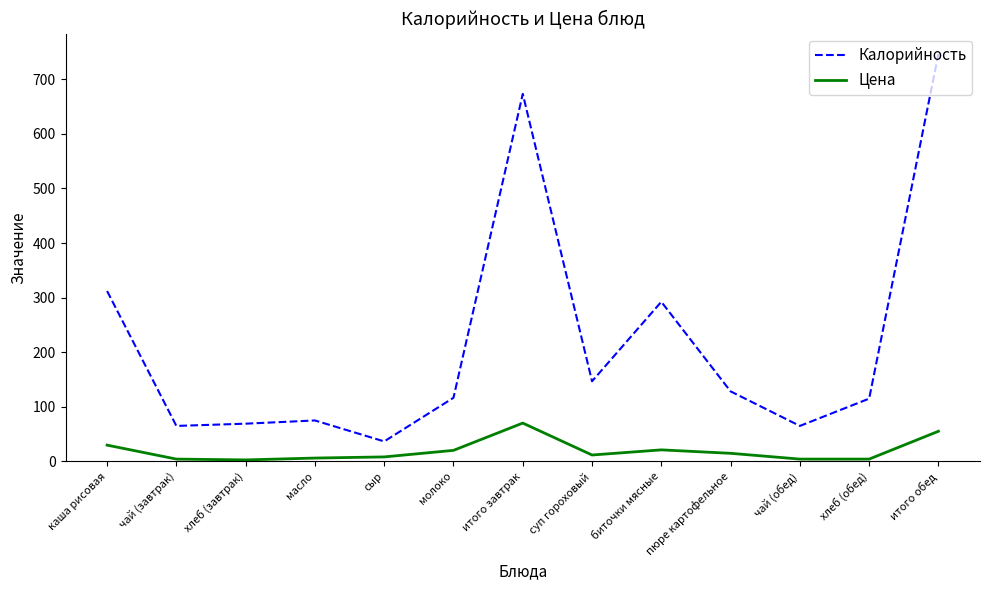

What position from the left is пюре картофельное?

10